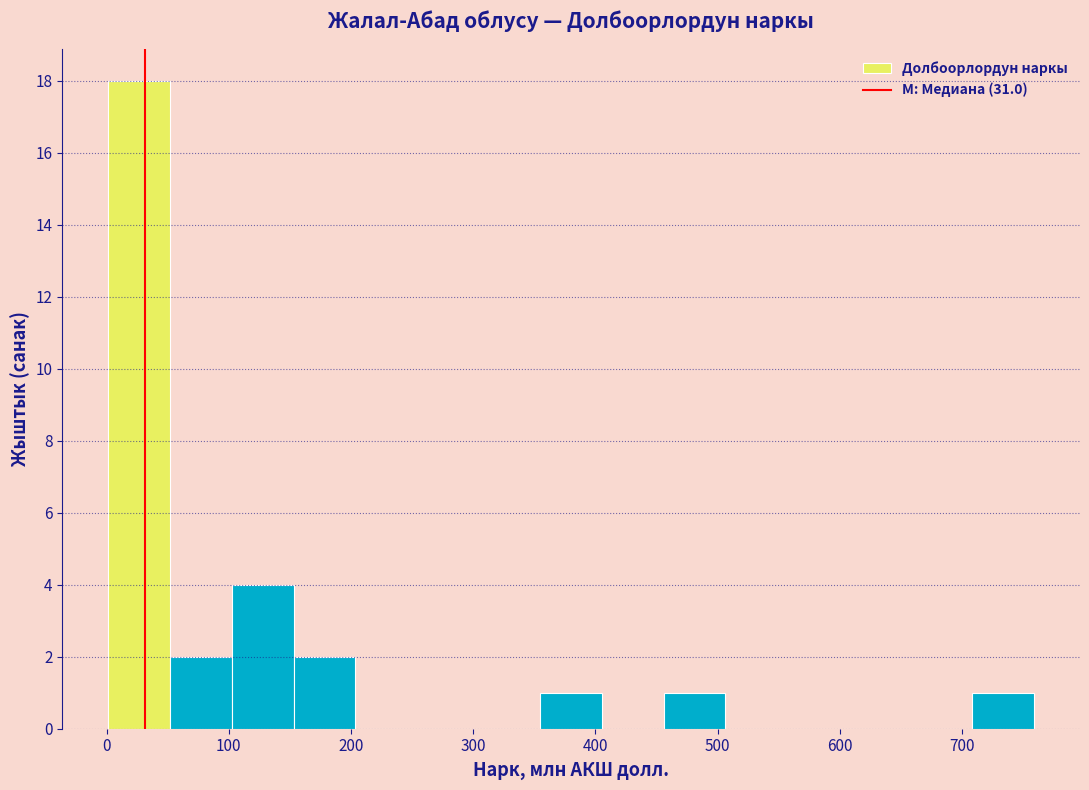

Over which range of the x-axis is the bar tallest?

0 to 50